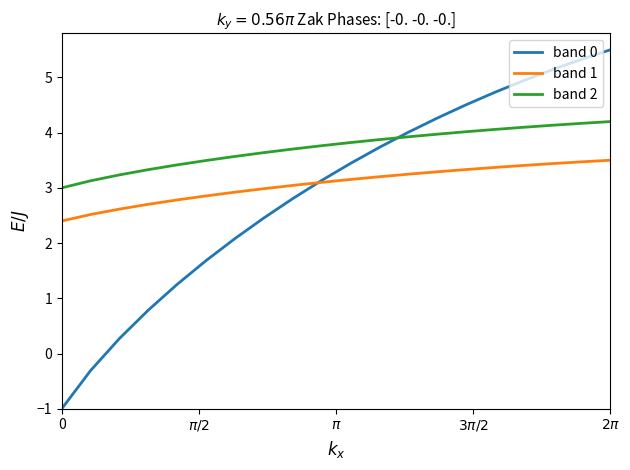

What is the lowest value of the band 0 series?

-1.0